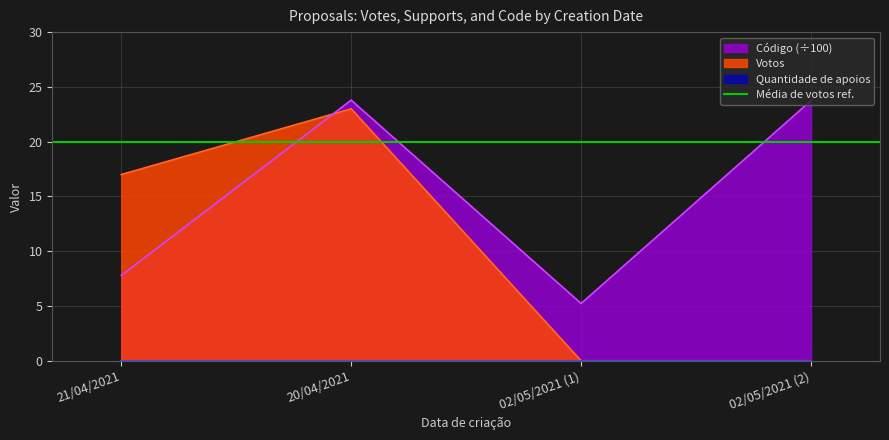

How many lines are shown in the chart?

2